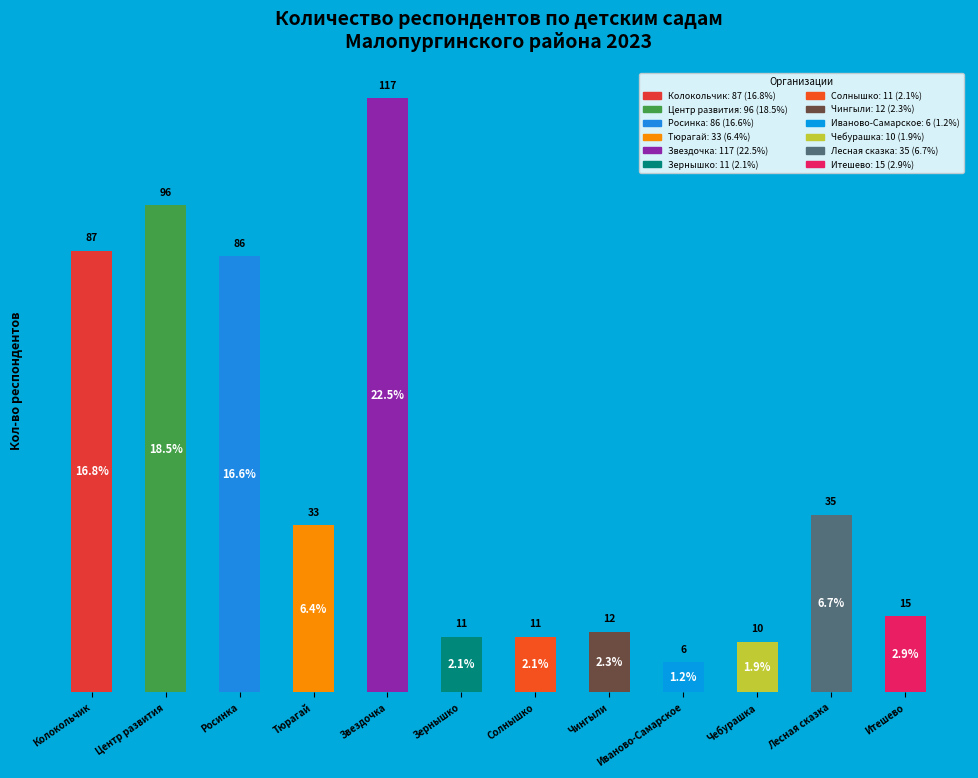

Count the number of data series in this chart.

1